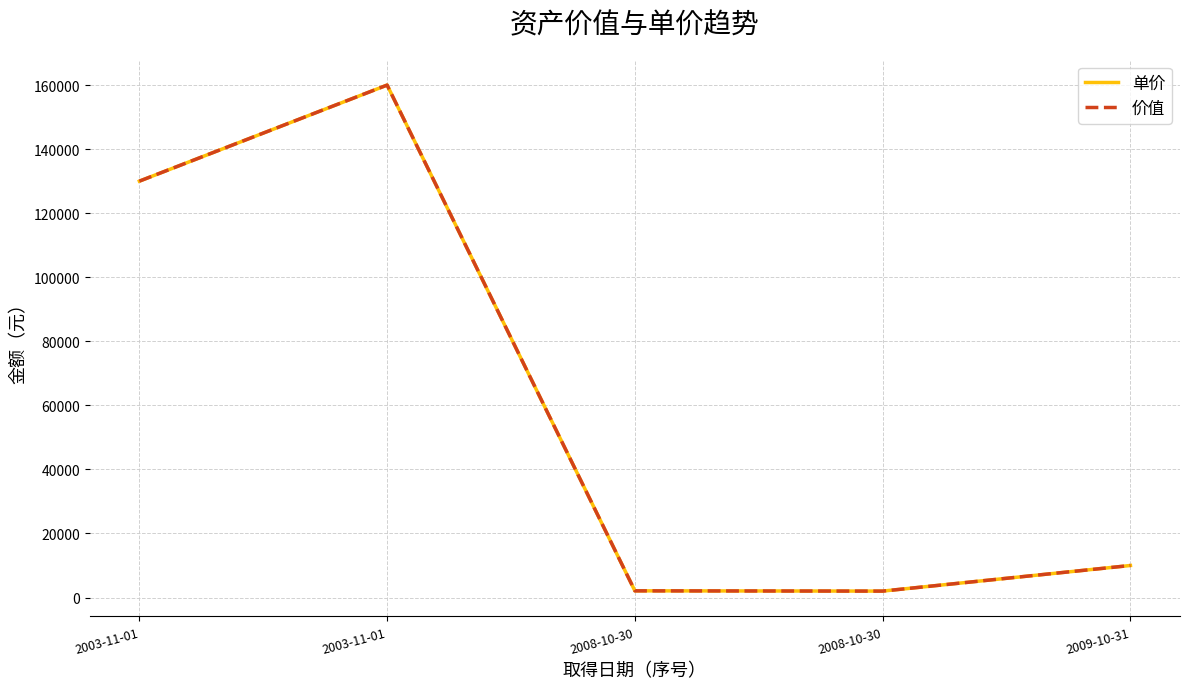

How many lines are shown in the chart?

2